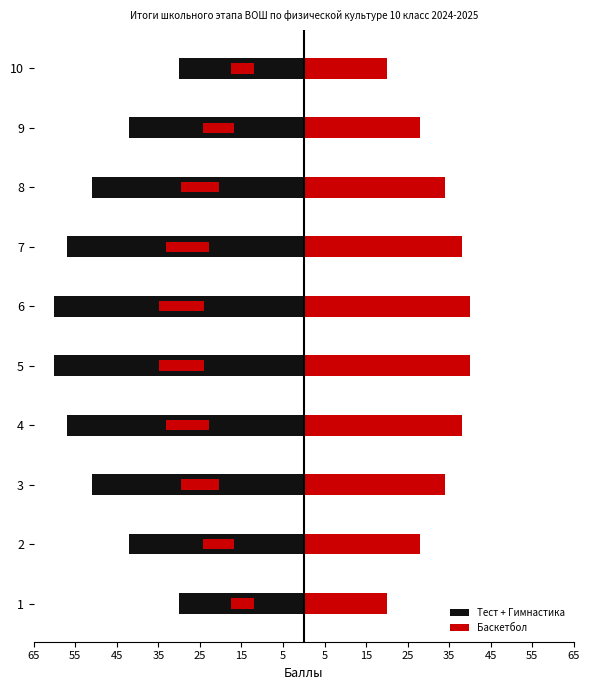

Are the bars horizontal?

Yes